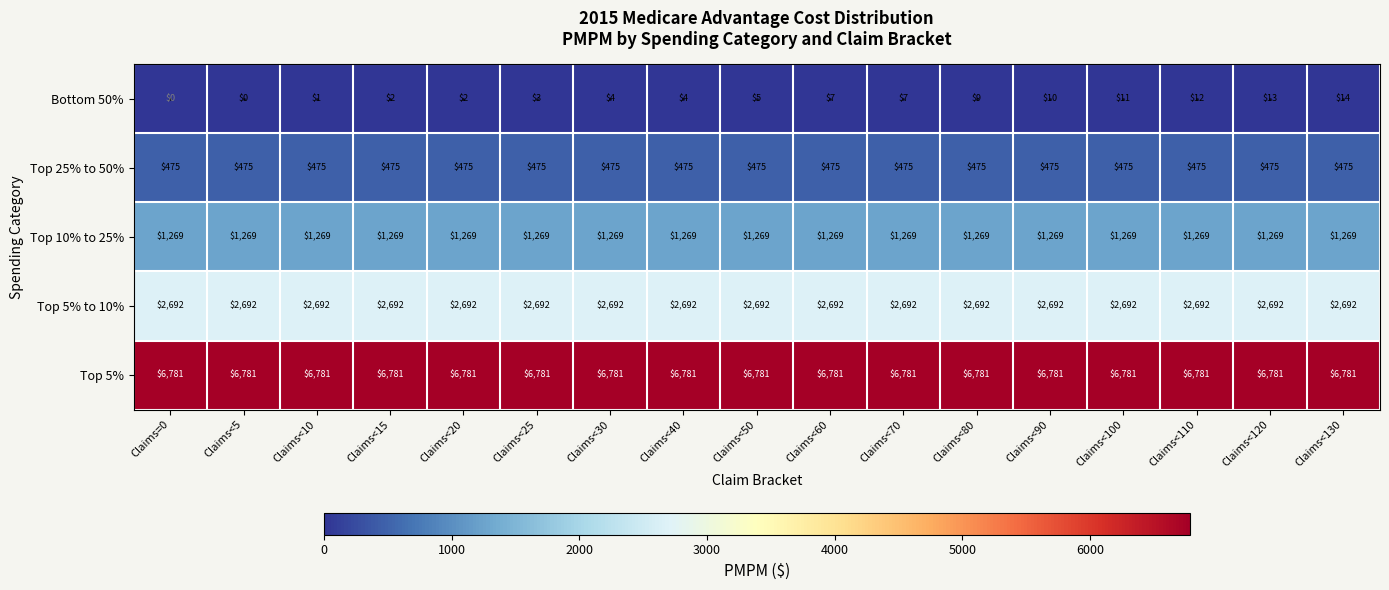

At Claims<130, list the series in order from smallest to largest.

Bottom 50%, Top 25% to 50%, Top 10% to 25%, Top 5% to 10%, Top 5%